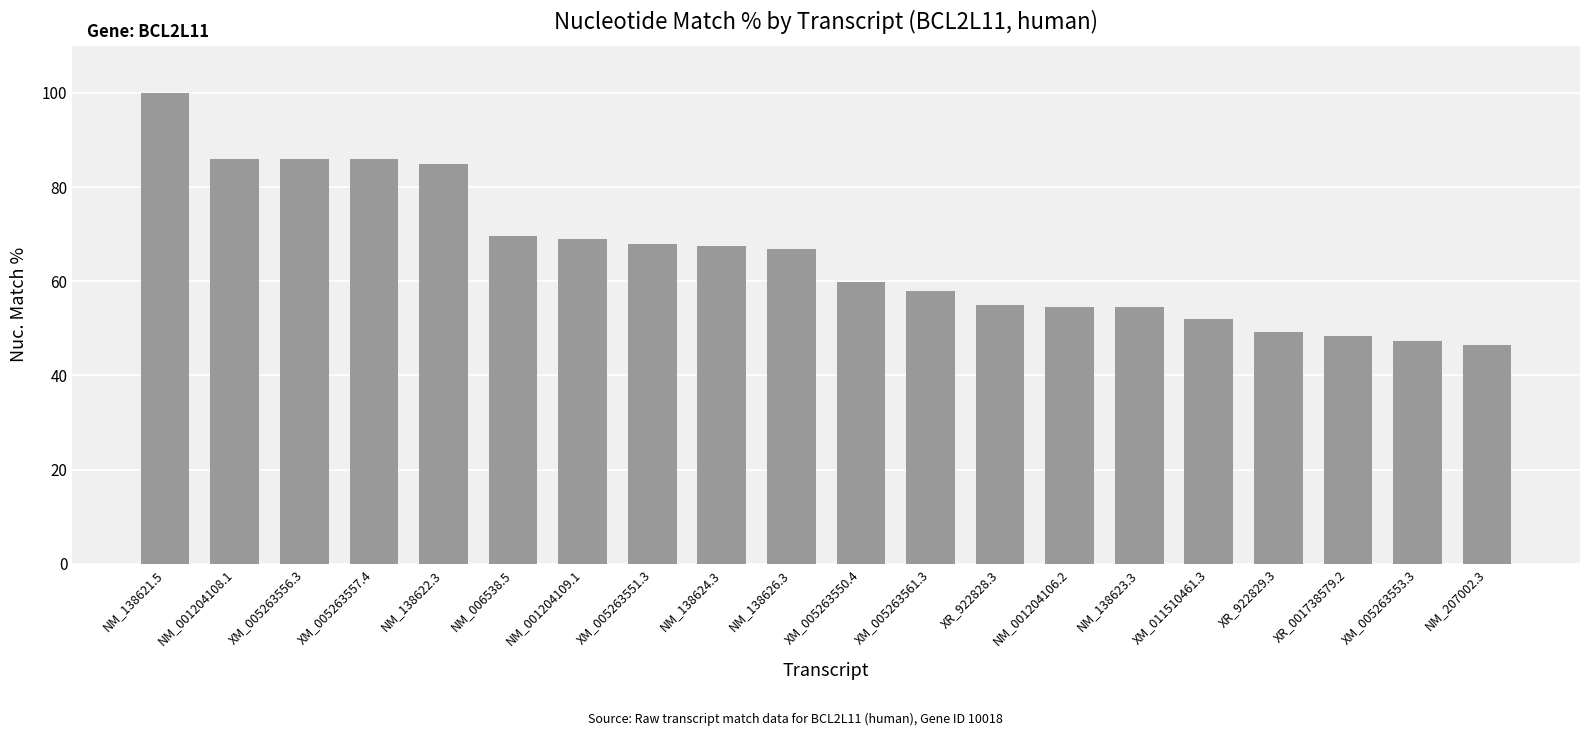

What is the average value?

65.4